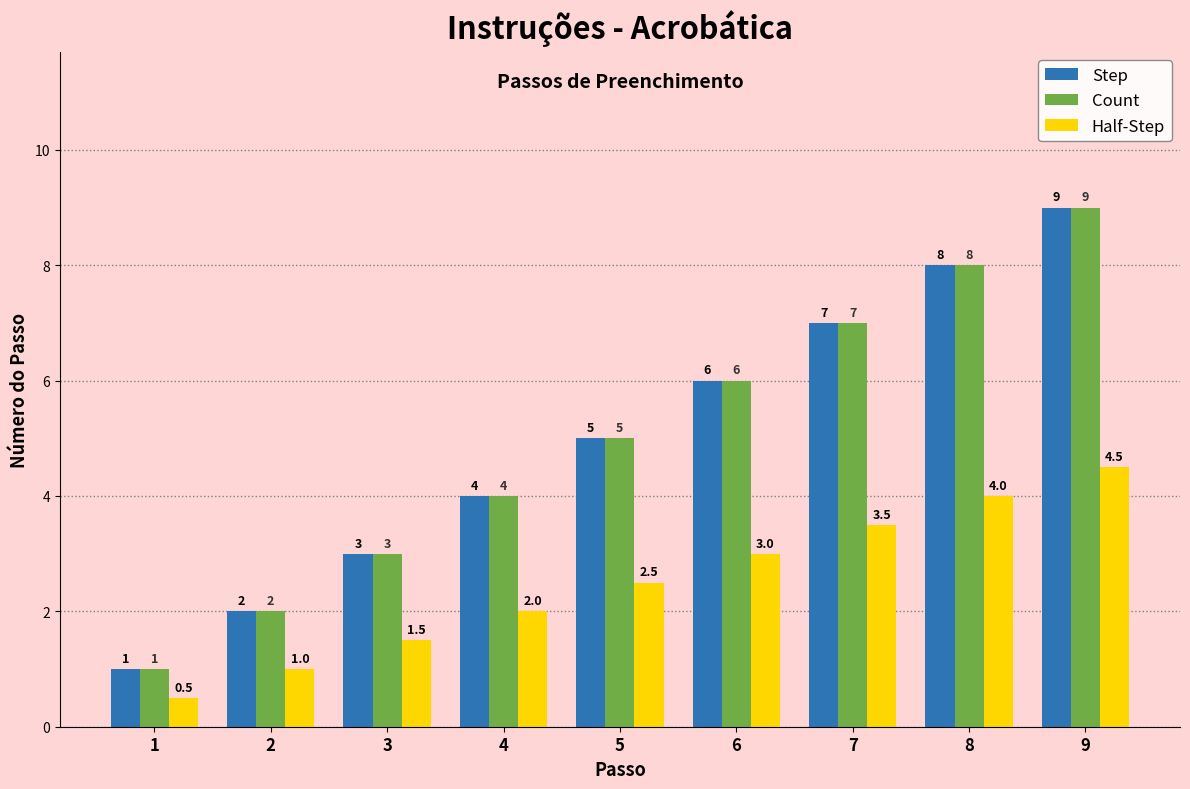

What is the difference between the maximum and minimum values in the Count series?

8.0